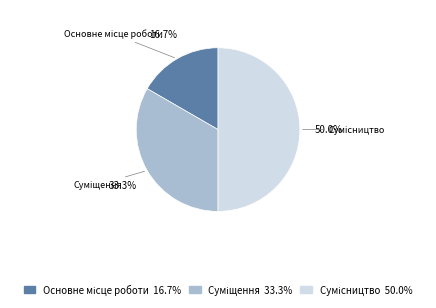

Which has a higher value, Сумісництво or Суміщення?

Сумісництво